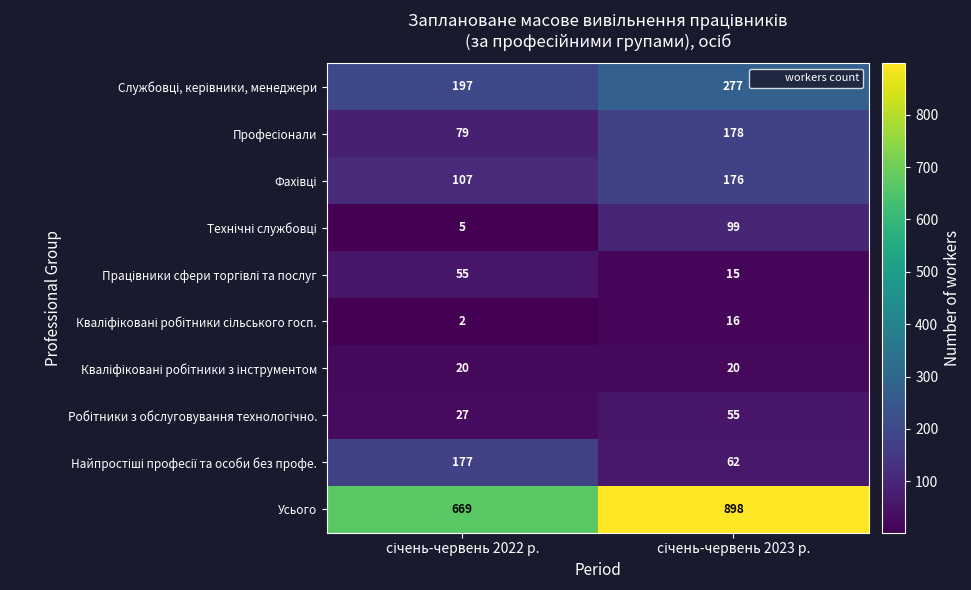

Which series has the widest spread of values?

Усього